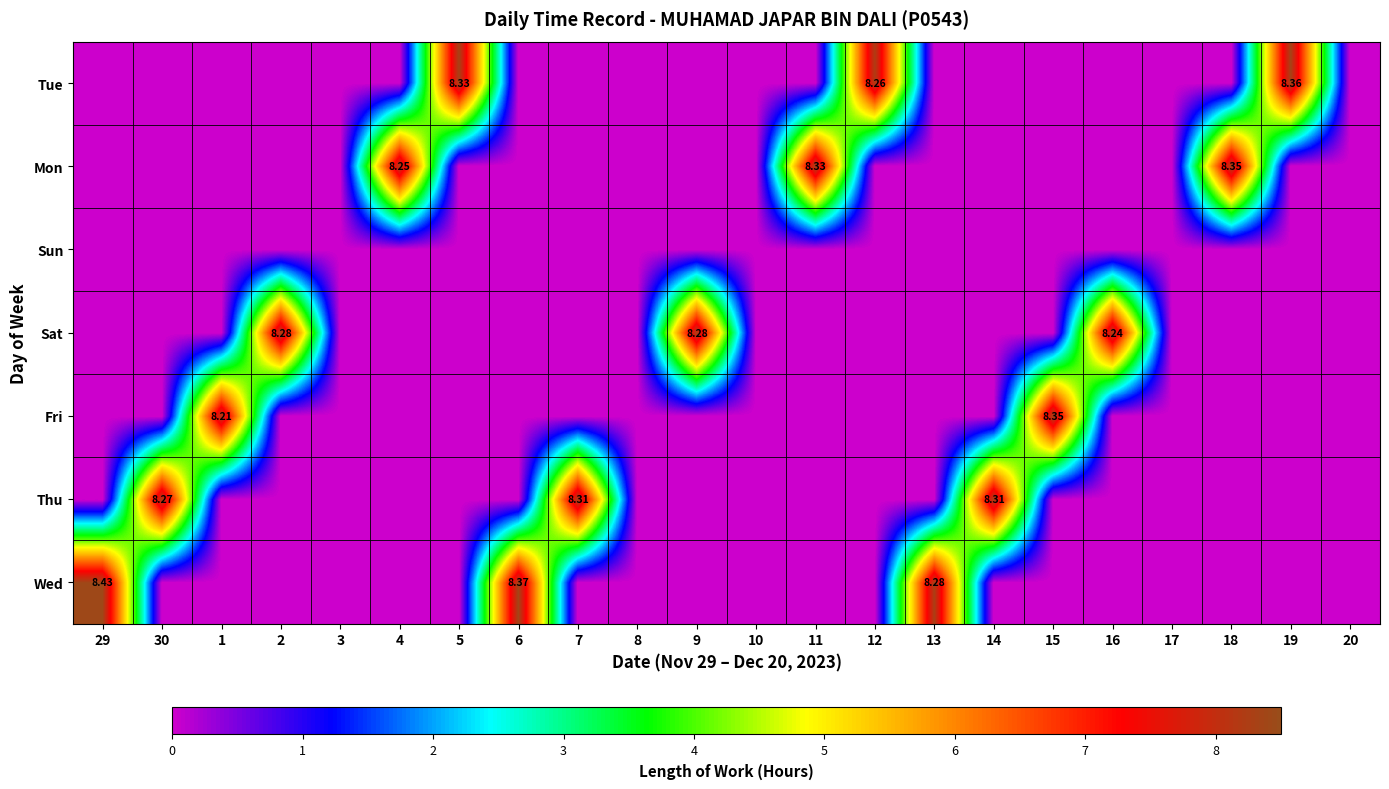

What is the maximum value for Tue?

8.4